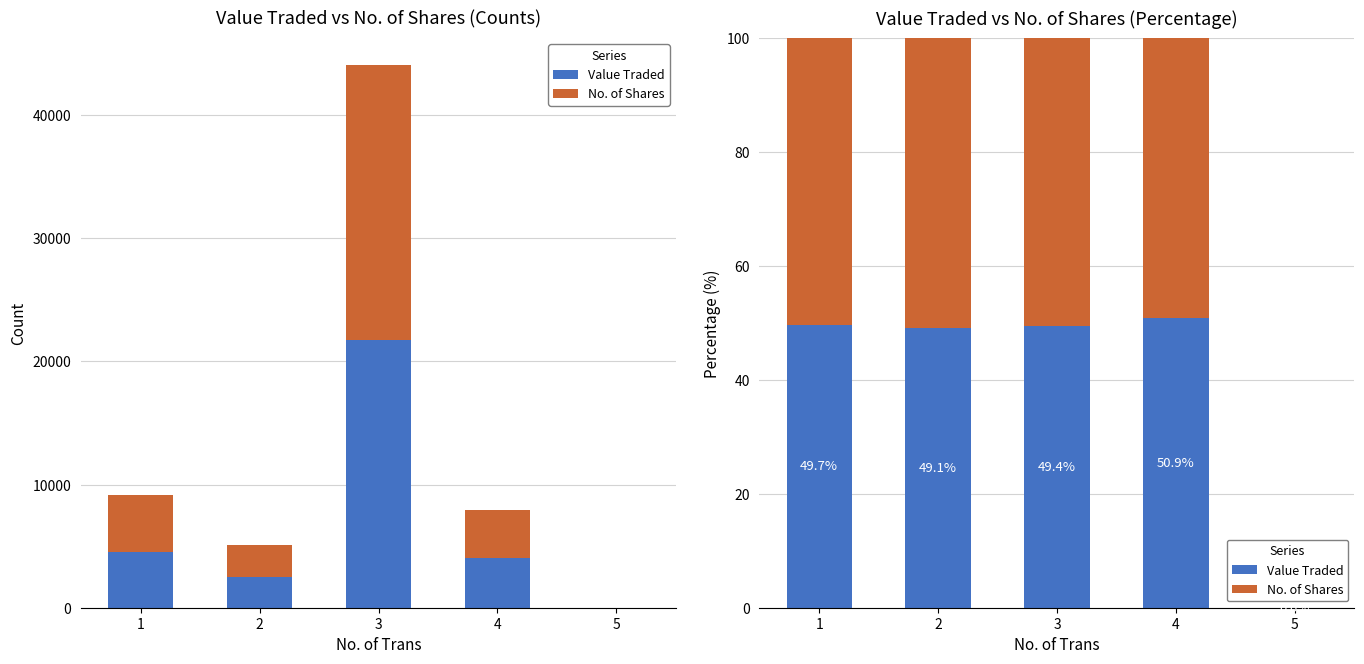

Does the chart contain stacked bars?

No